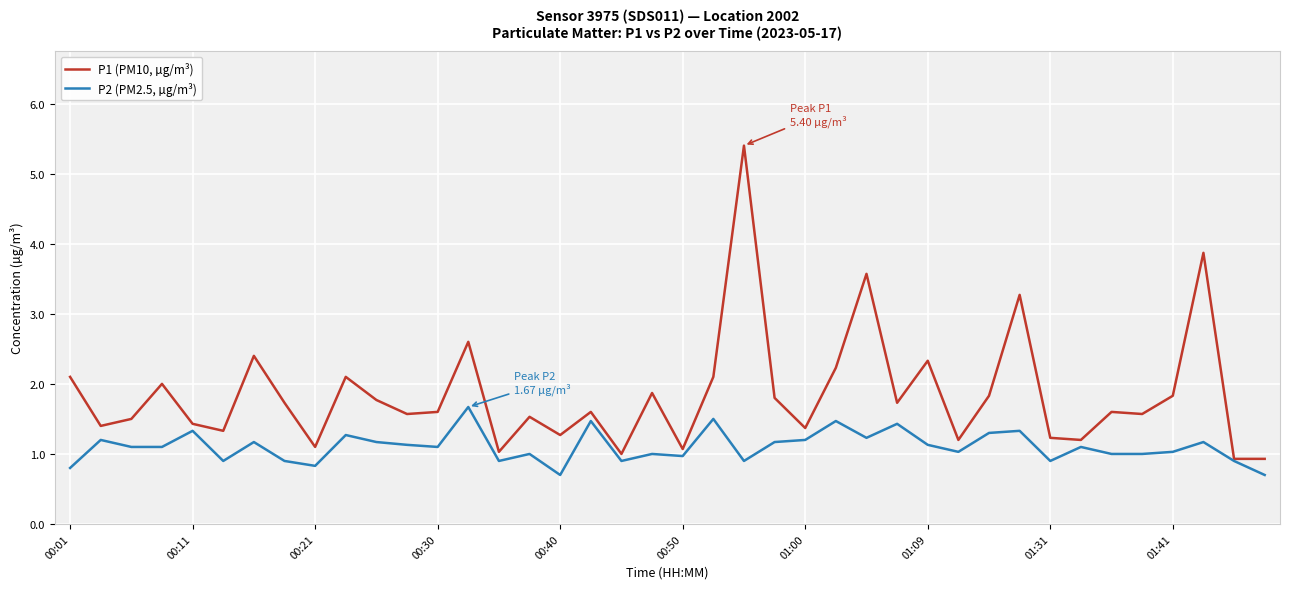

What is the difference between the second highest and second lowest values in the P1 (PM10, µg/m³) series?

2.9